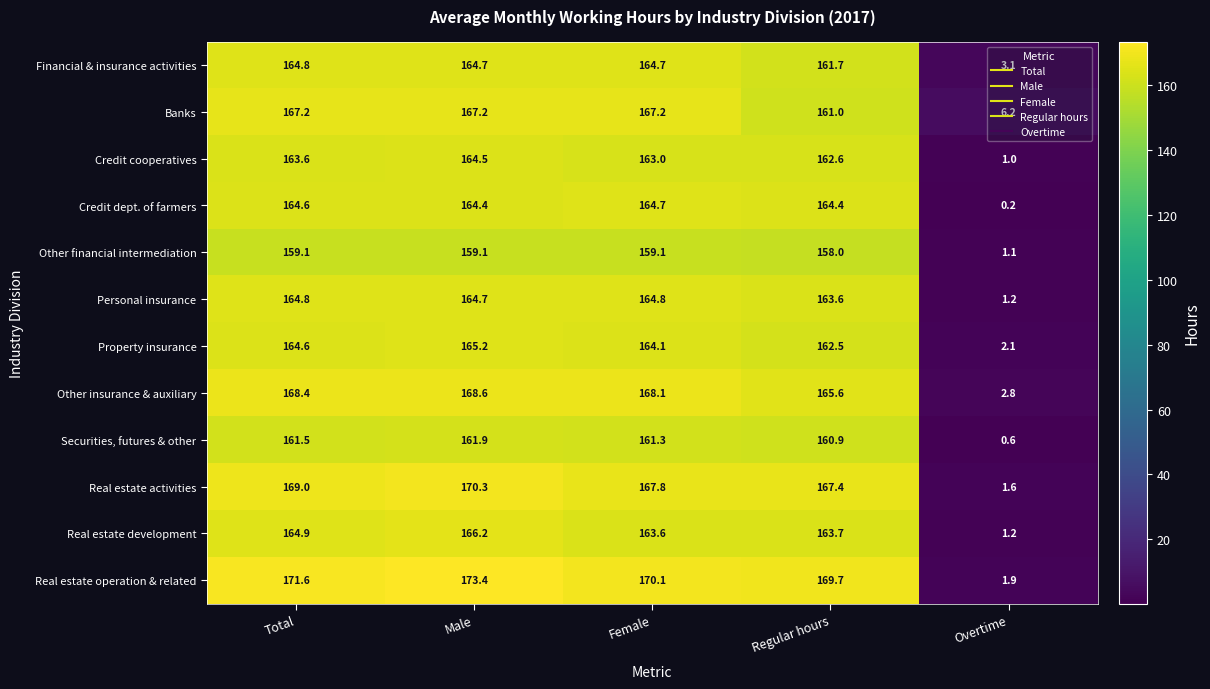

What is the minimum value for Real estate operation & related?

1.9